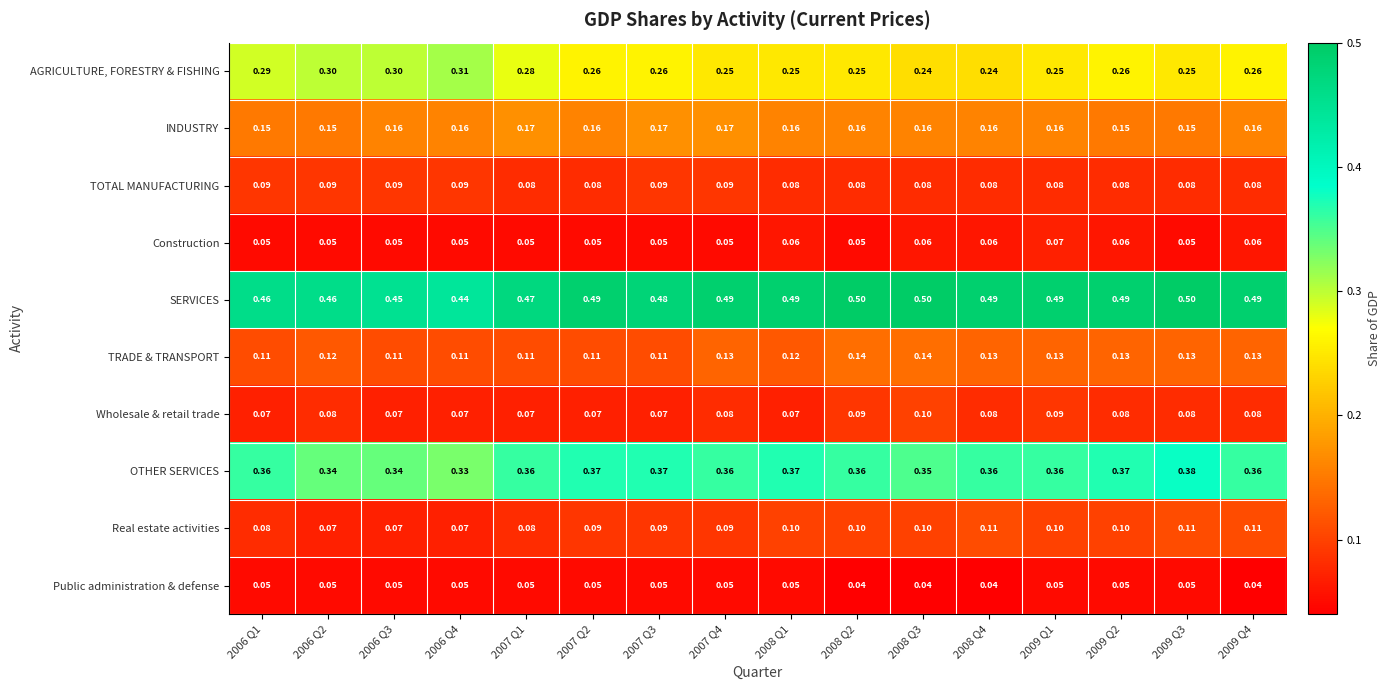

Rank the series by their maximum value, from highest to lowest.

SERVICES, OTHER SERVICES, AGRICULTURE, FORESTRY & FISHING, INDUSTRY, TRADE & TRANSPORT, Real estate activities, Wholesale & retail trade, TOTAL MANUFACTURING, Construction, Public administration & defense